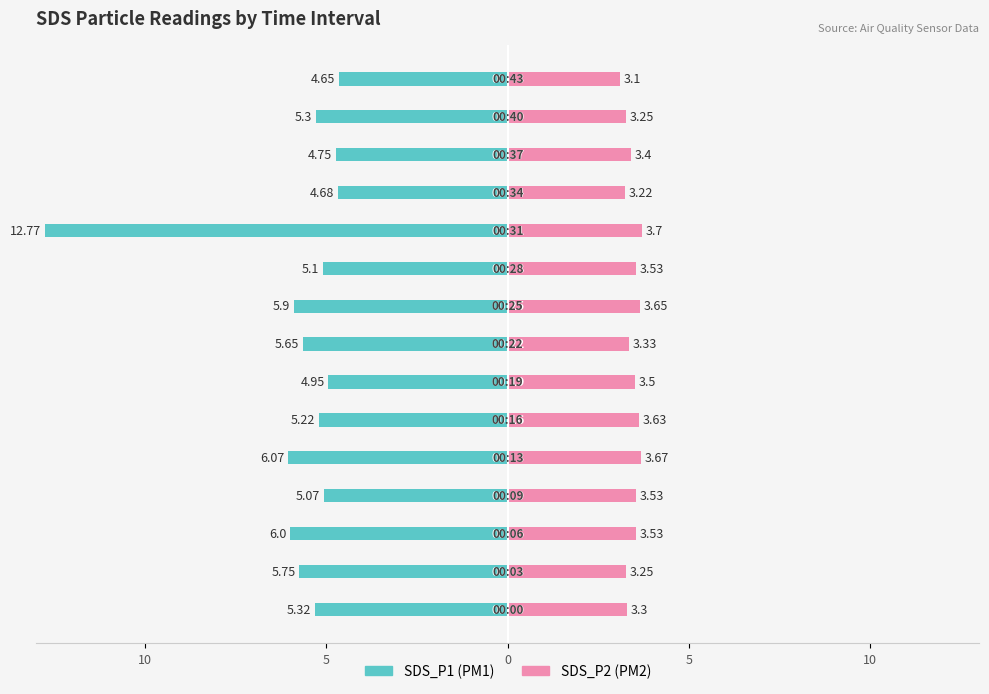

How many series are shown in this chart?

2